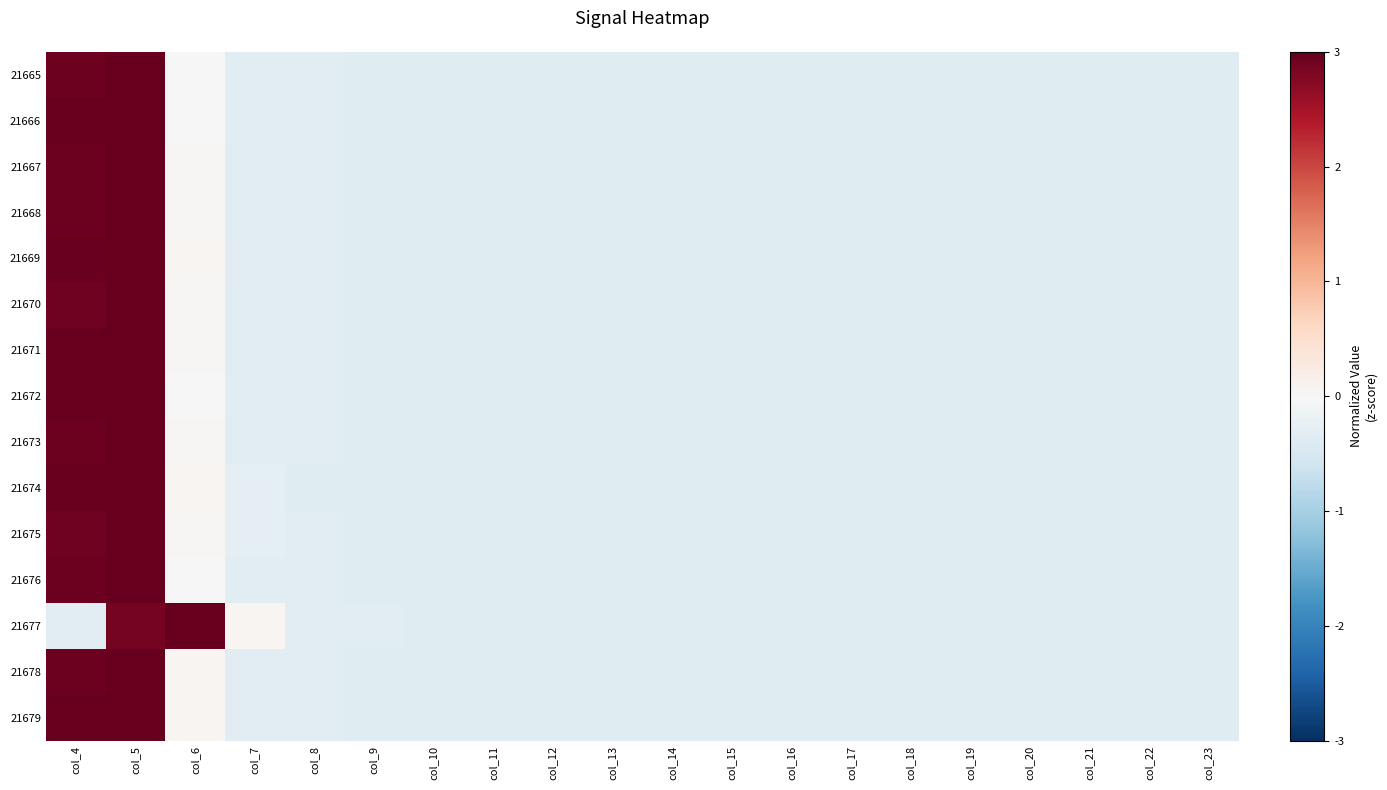

Count the number of categories in the chart.

20